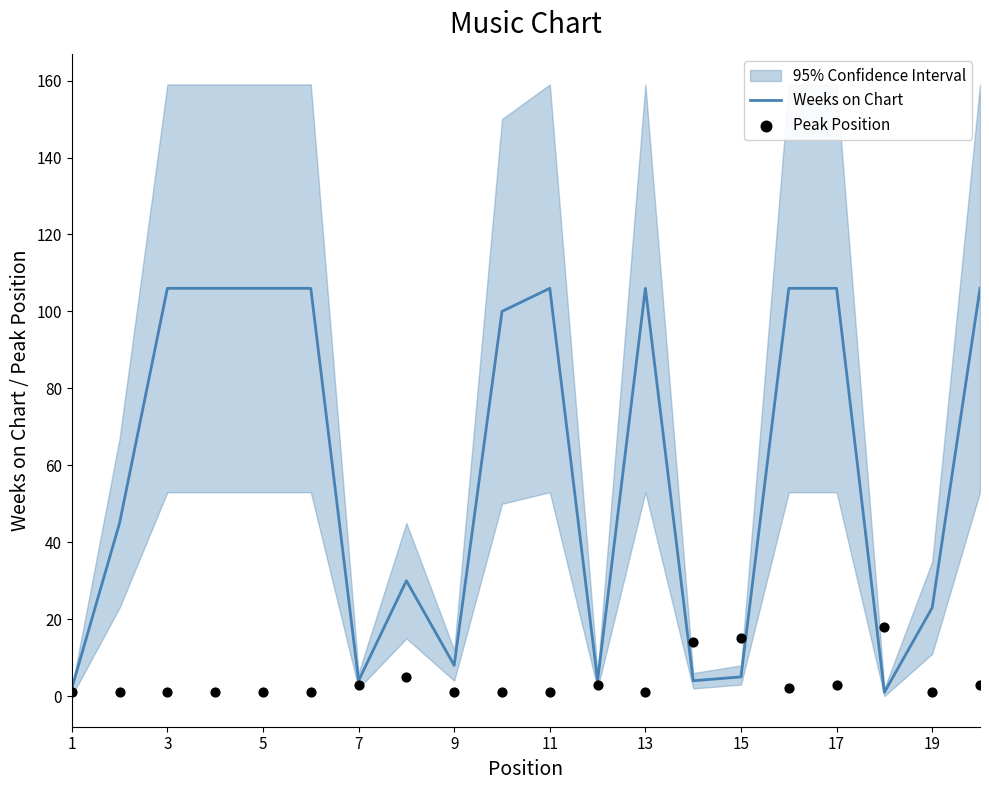

Which series reaches the maximum Y coordinate?

Weeks on Chart